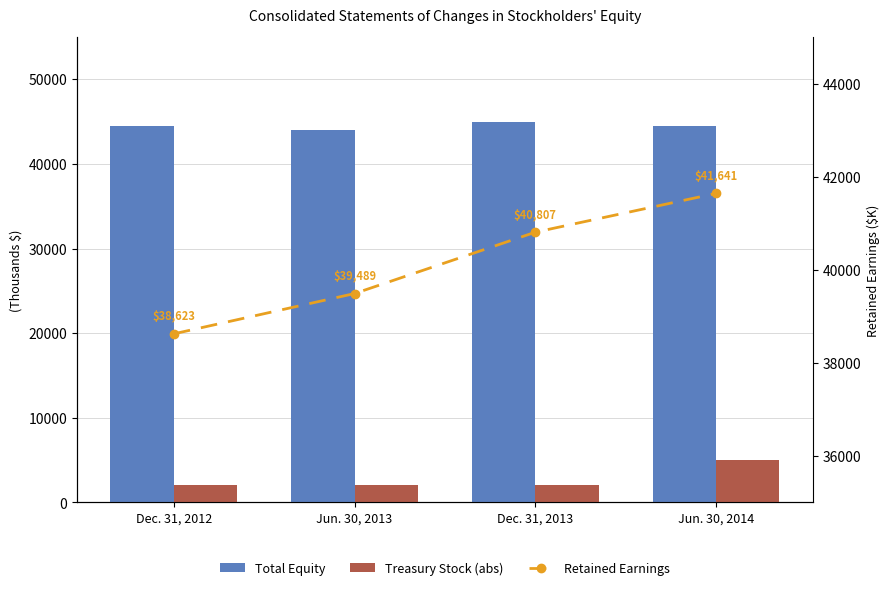

At Jun. 30, 2013, list the series in order from smallest to largest.

Treasury Stock (abs), Retained Earnings, Total Equity